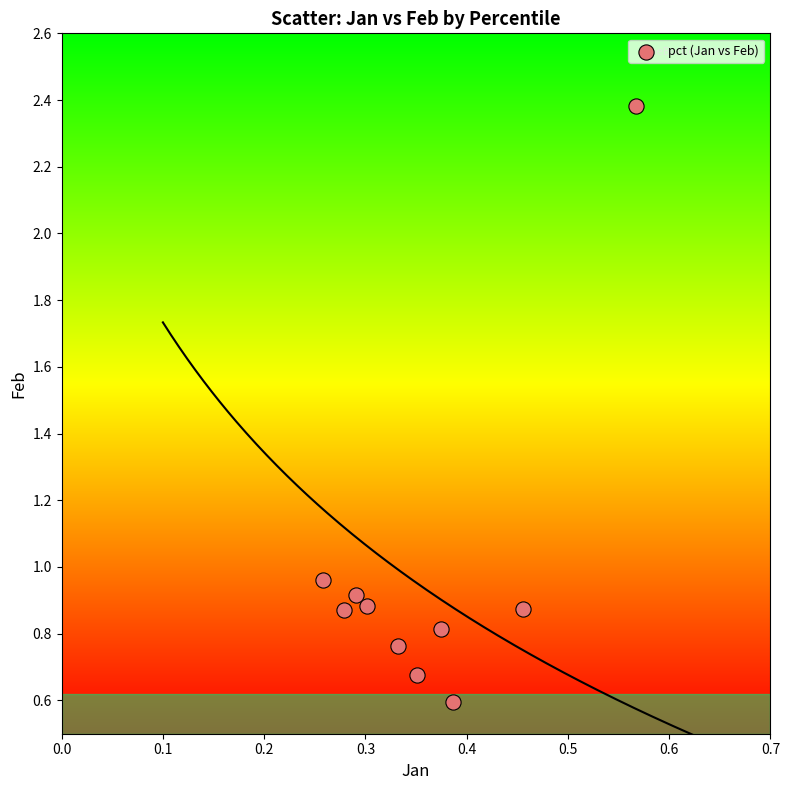

What is the average X value?

0.4